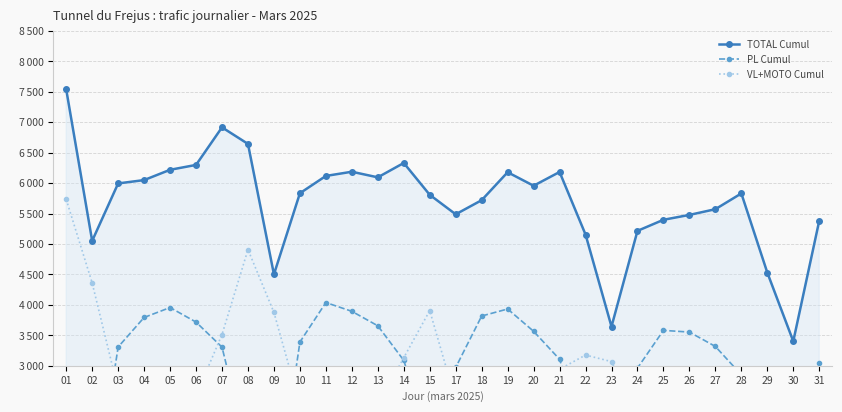

What is the difference between the VL+MOTO Cumul values at 24 and 22?

1016